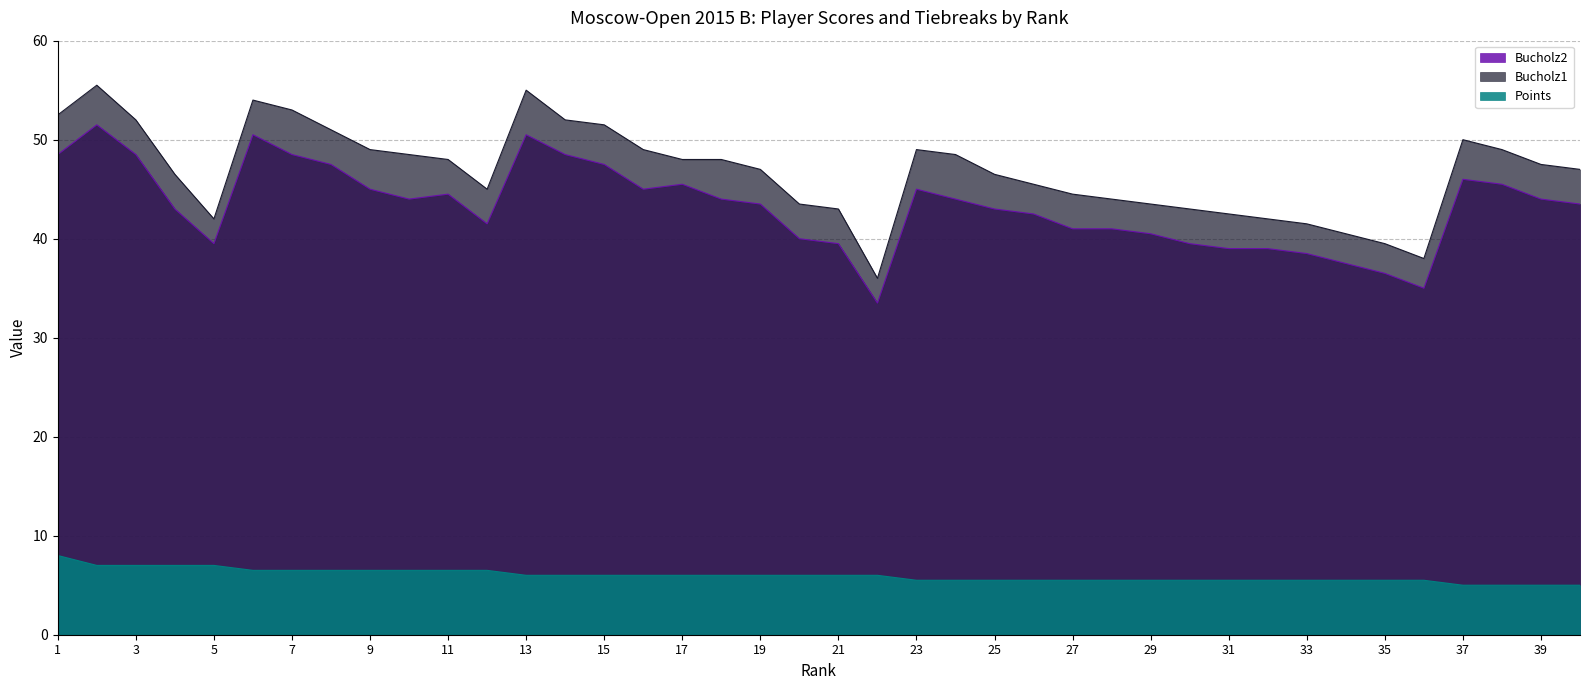

True or false: Points has a value of 10.4 at 4.

False